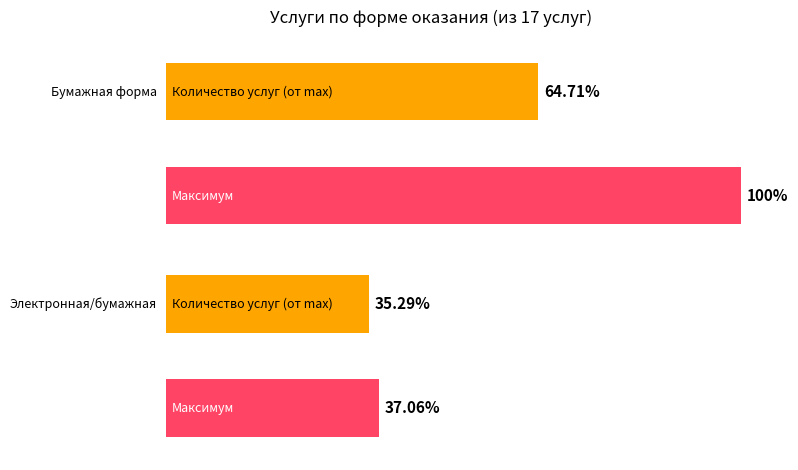

What position from the right is Электронная/бумажная?

1